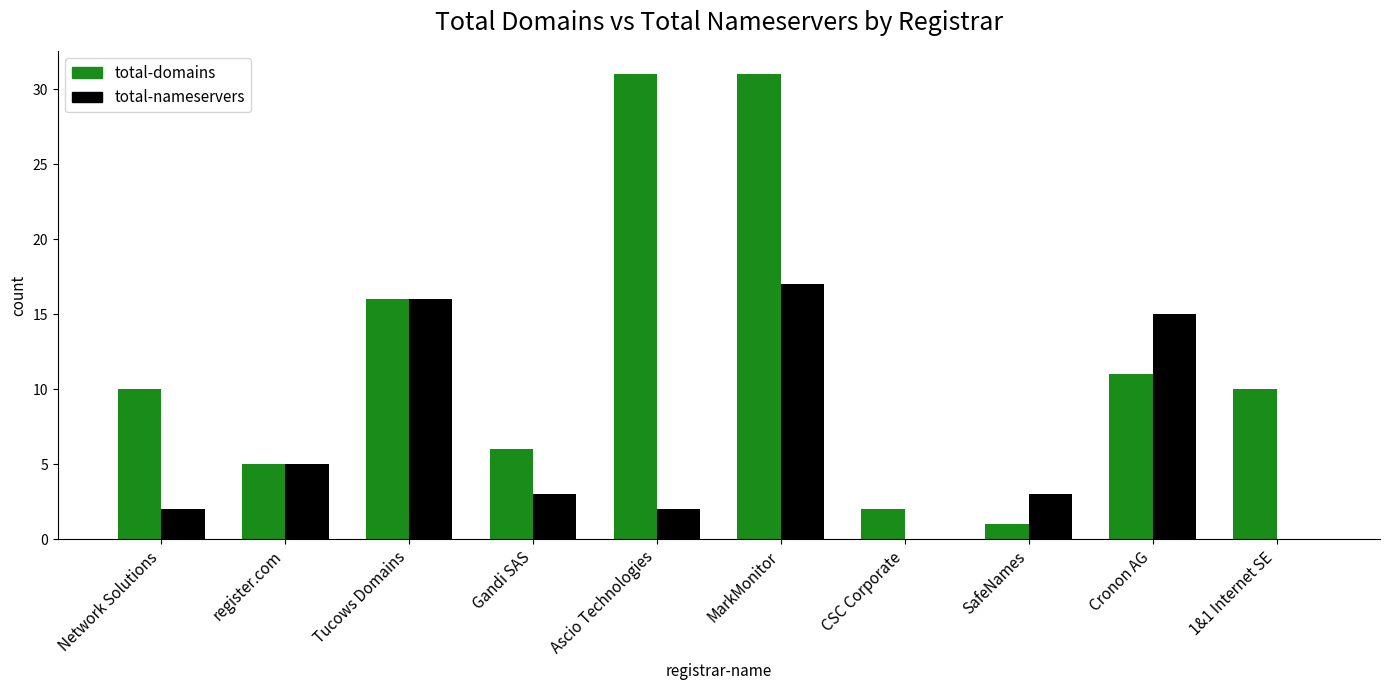

How many categories are shown in the chart?

10